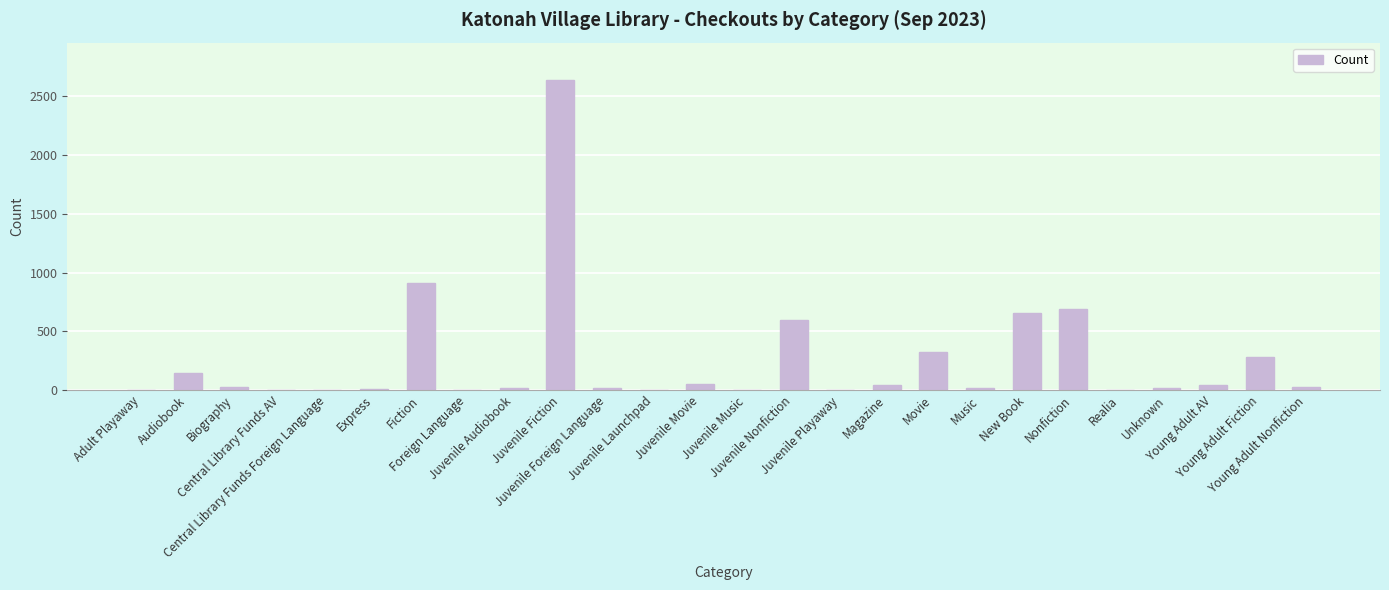

What is the maximum value shown in the chart?

2640